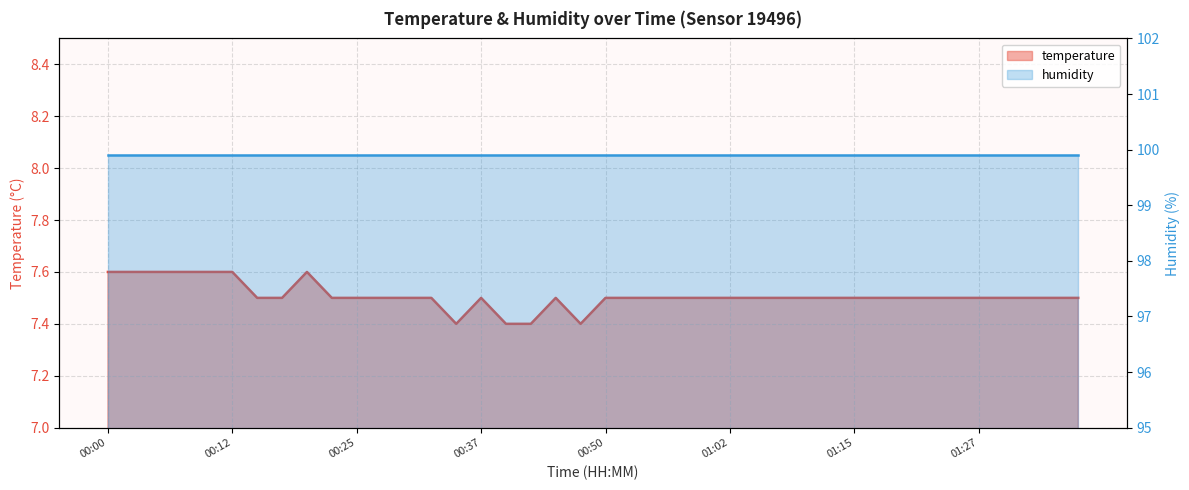

The value at 01:12 is 7.5. True or false?

True